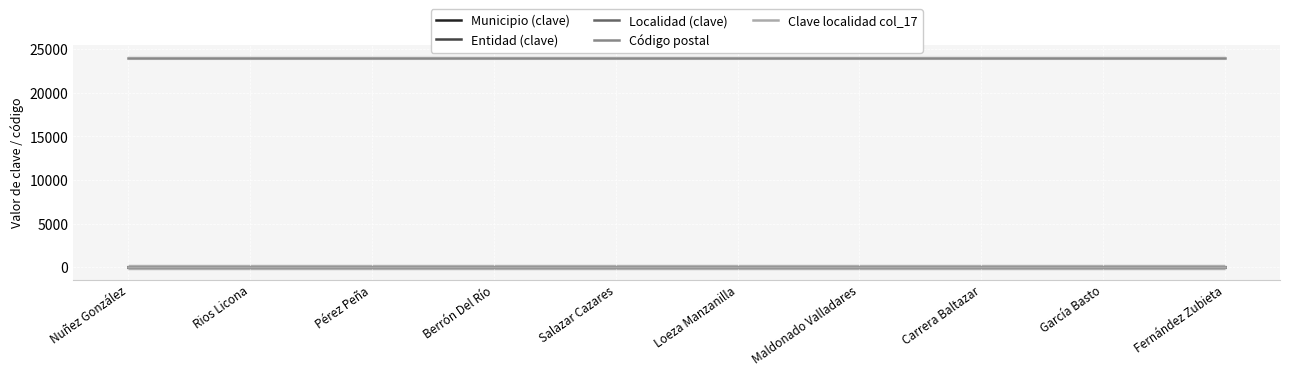

True or false: Entidad (clave) has a value of 1 at Loeza Manzanilla.

False